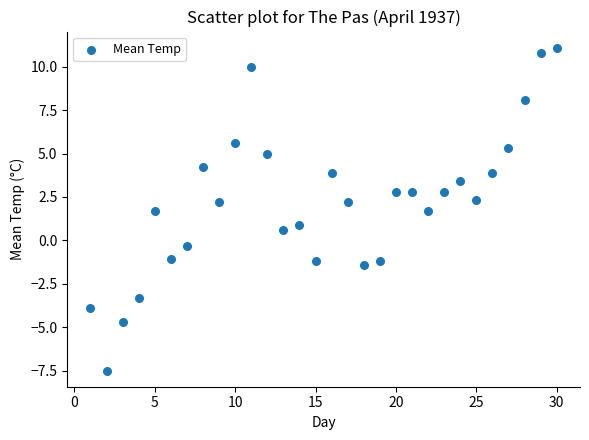

What is the range of X values (max minus min)?

29.0